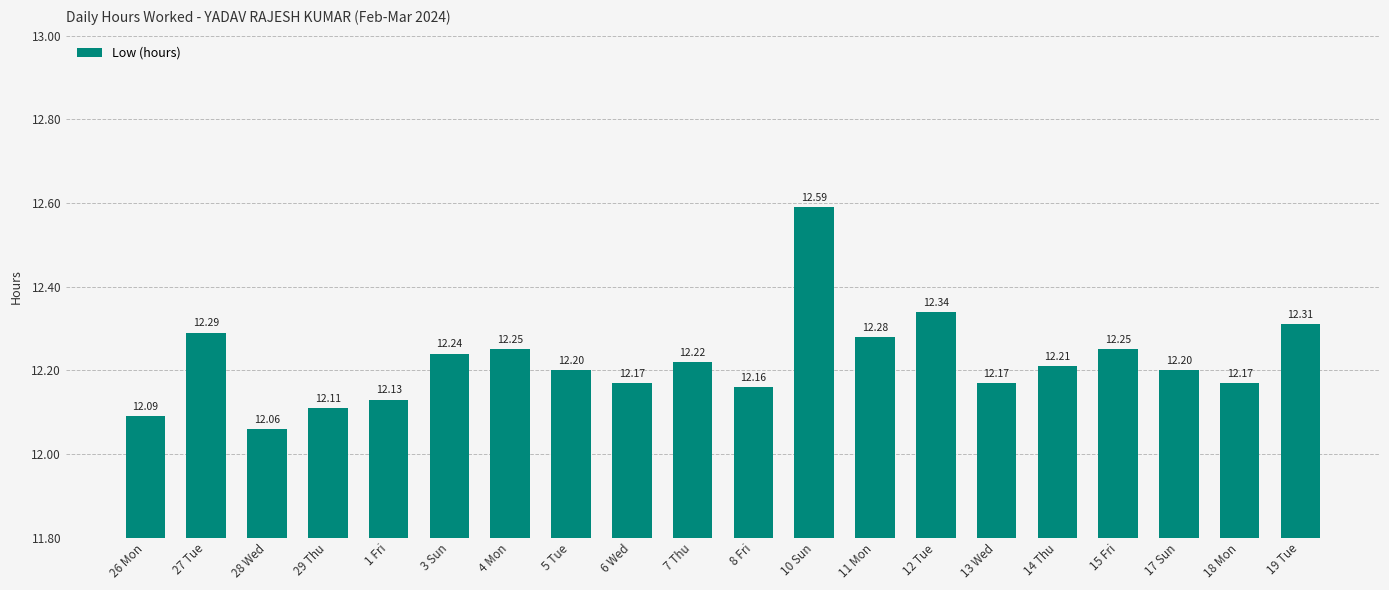

What is the difference between the maximum and minimum values?

0.5